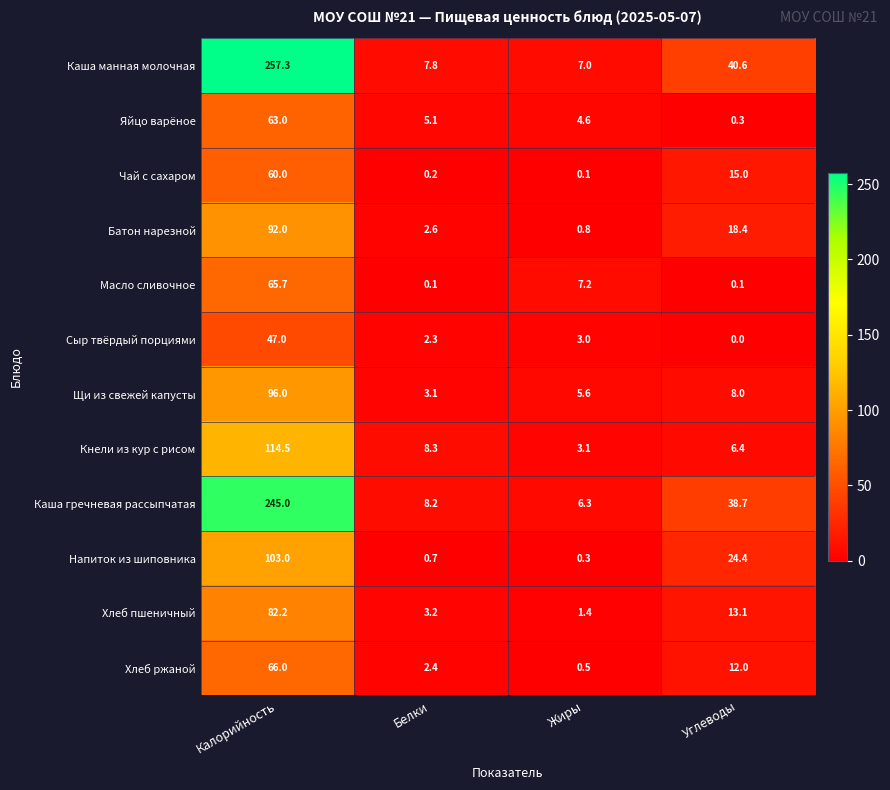

List the series in order of their peak value, highest first.

Каша манная молочная, Каша гречневая рассыпчатая, Кнели из кур с рисом, Напиток из шиповника, Щи из свежей капусты, Батон нарезной, Хлеб пшеничный, Хлеб ржаной, Масло сливочное, Яйцо варёное, Чай с сахаром, Сыр твёрдый порциями